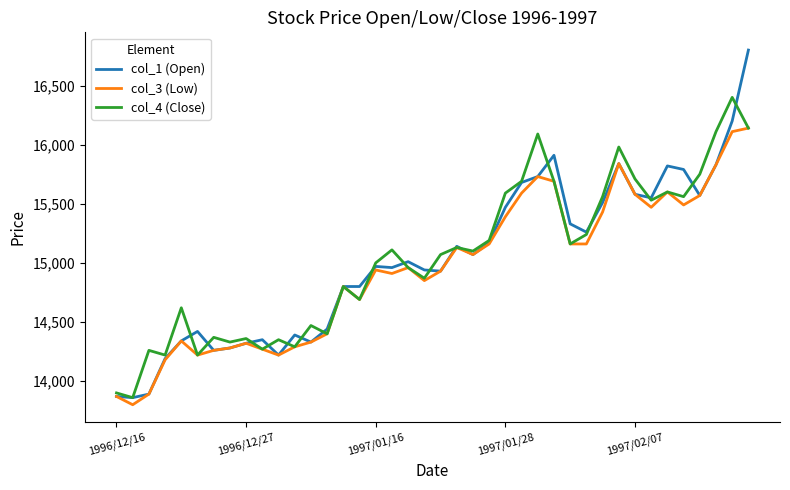

Which series has the largest range (max minus min)?

col_1 (Open)